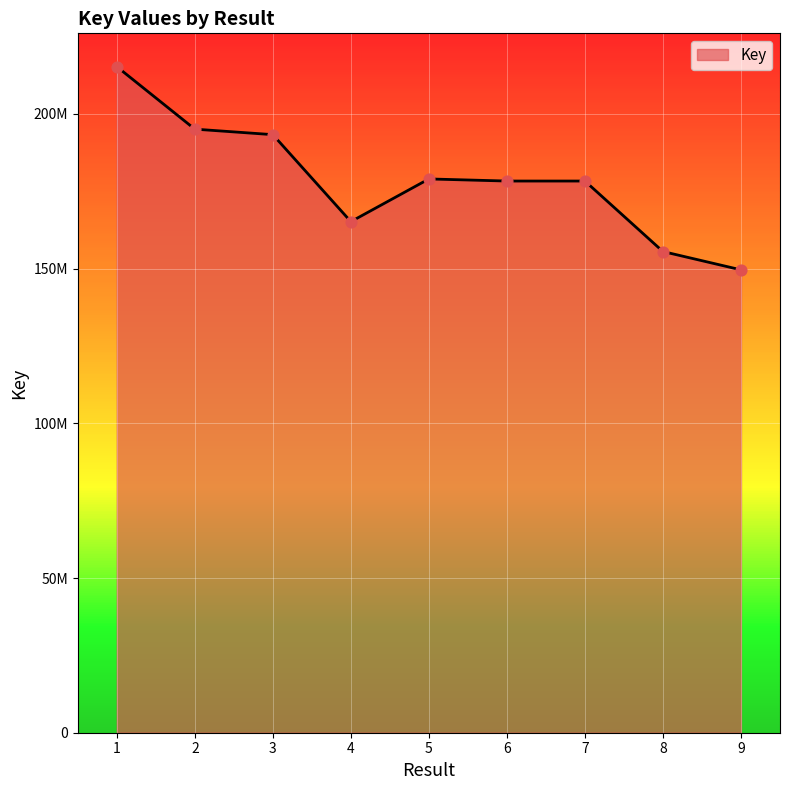

What is the change in value from 1 to 8?

-59770854